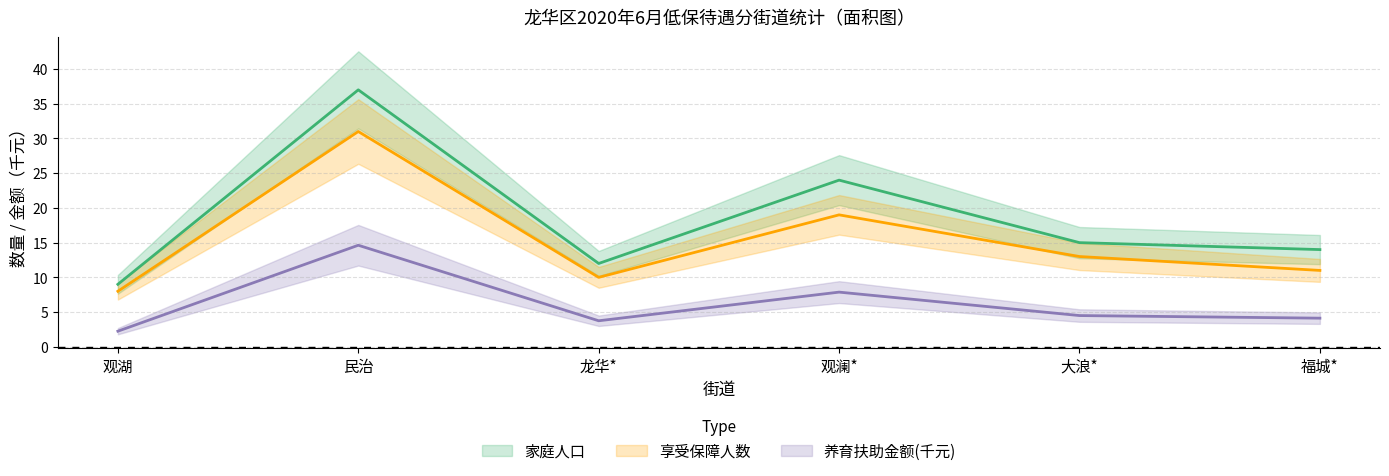

At which category does 家庭人口 reach its first local valley?

龙华*